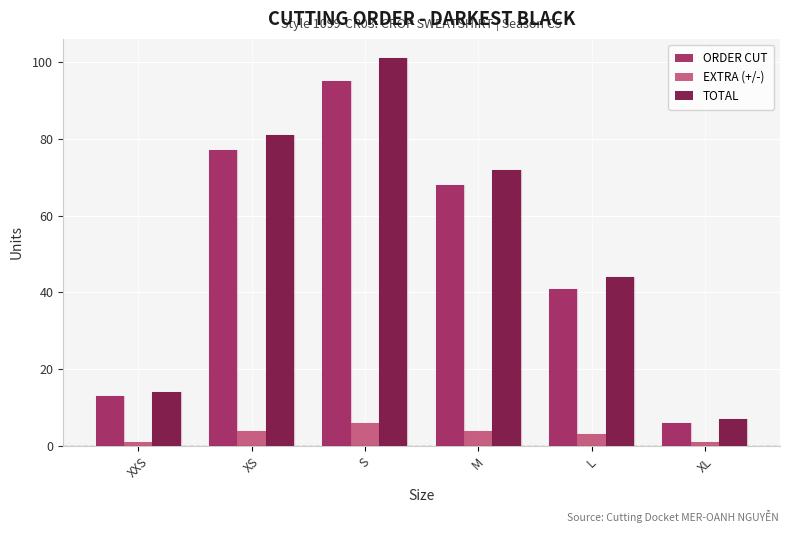

The value of ORDER CUT at M is 68. True or false?

True